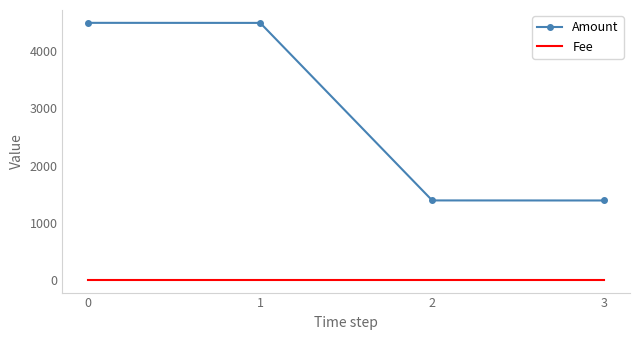

What is the spread (max minus min) of values at 3?

1388